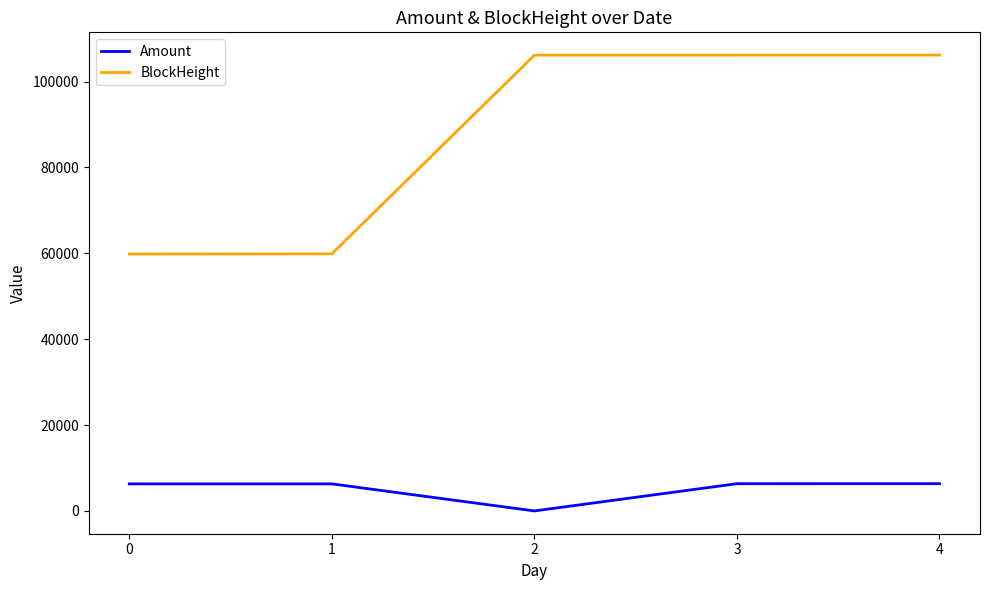

What is the difference between the highest and lowest values at 4?

99804.6